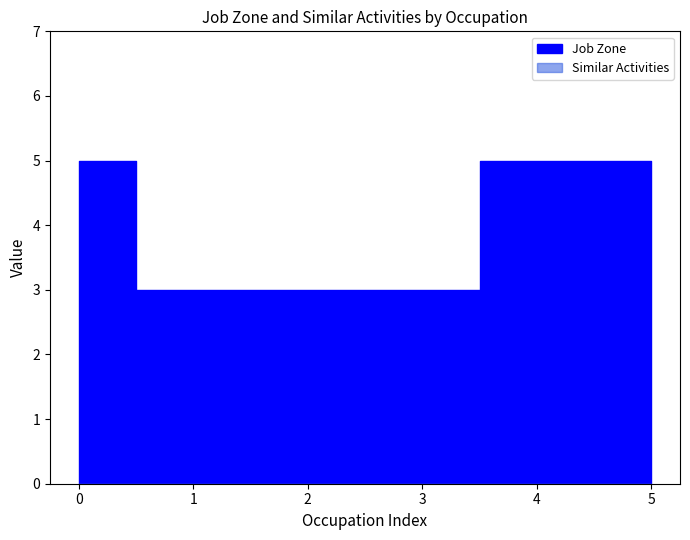

List the series in order of their overall mean, lowest first.

Similar Activities, Job Zone